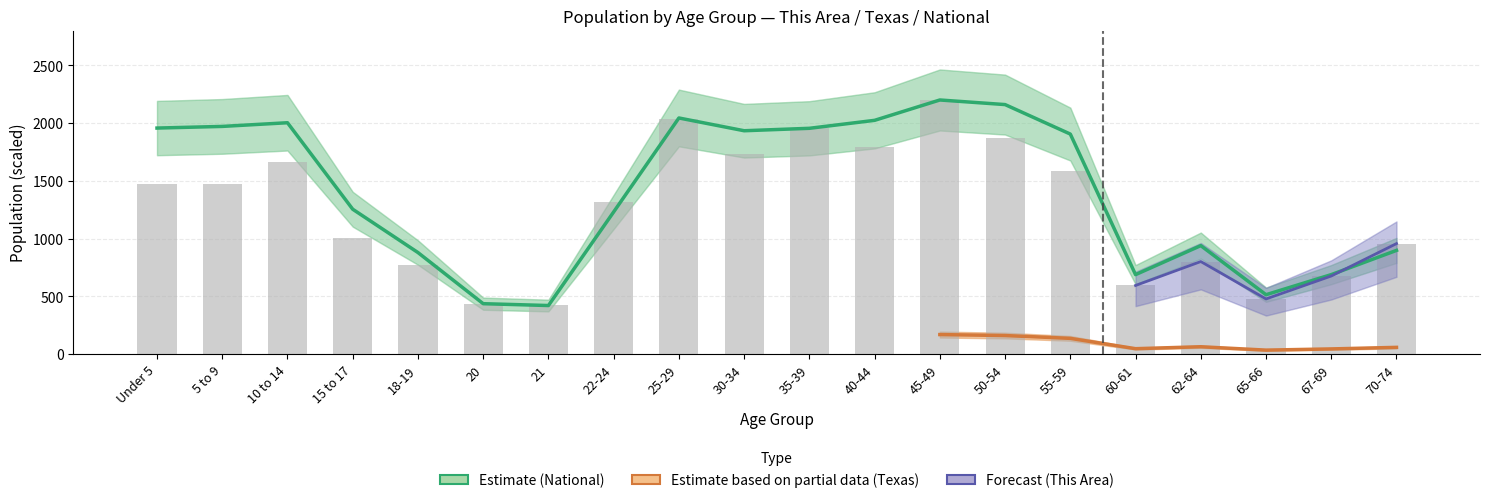

Is it true that This Area equals 427.1 at 21?

True